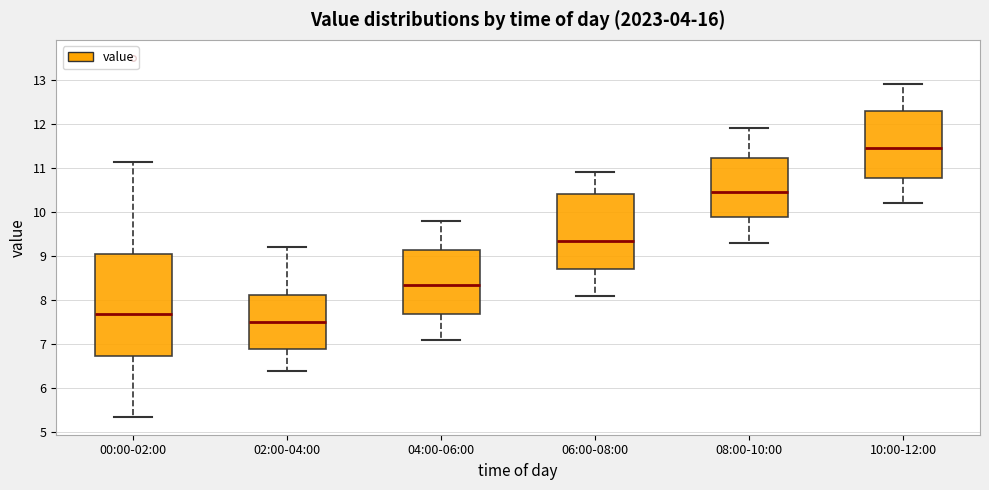

Reading left to right, transcribe this box plot: for each box, give where its median line is, the range the box spans, and where its two whiskers end, as read against the y-axis. The values are not printed on the chart, so give them approximately, as read against the axis.

00:00-02:00: median 7.7, box 6.7 to 9.1, whiskers 5.4 to 11.1
02:00-04:00: median 7.5, box 6.9 to 8.1, whiskers 6.4 to 9.2
04:00-06:00: median 8.4, box 7.7 to 9.1, whiskers 7.1 to 9.8
06:00-08:00: median 9.4, box 8.7 to 10.4, whiskers 8.1 to 10.9
08:00-10:00: median 10.5, box 9.9 to 11.2, whiskers 9.3 to 11.9
10:00-12:00: median 11.5, box 10.8 to 12.3, whiskers 10.2 to 12.9